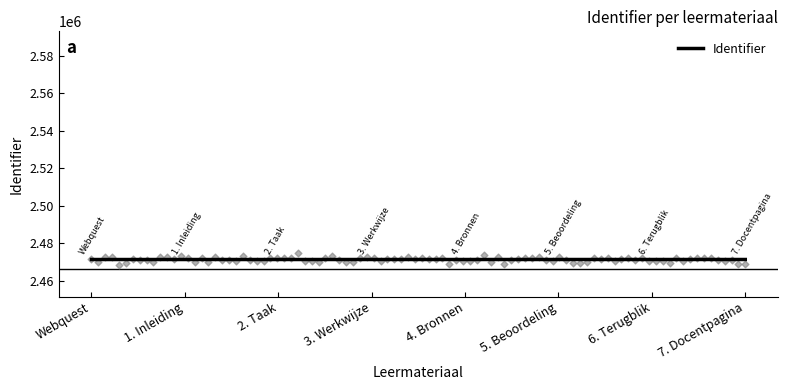

Between 2. Taak and 3. Werkwijze, which is larger?

3. Werkwijze